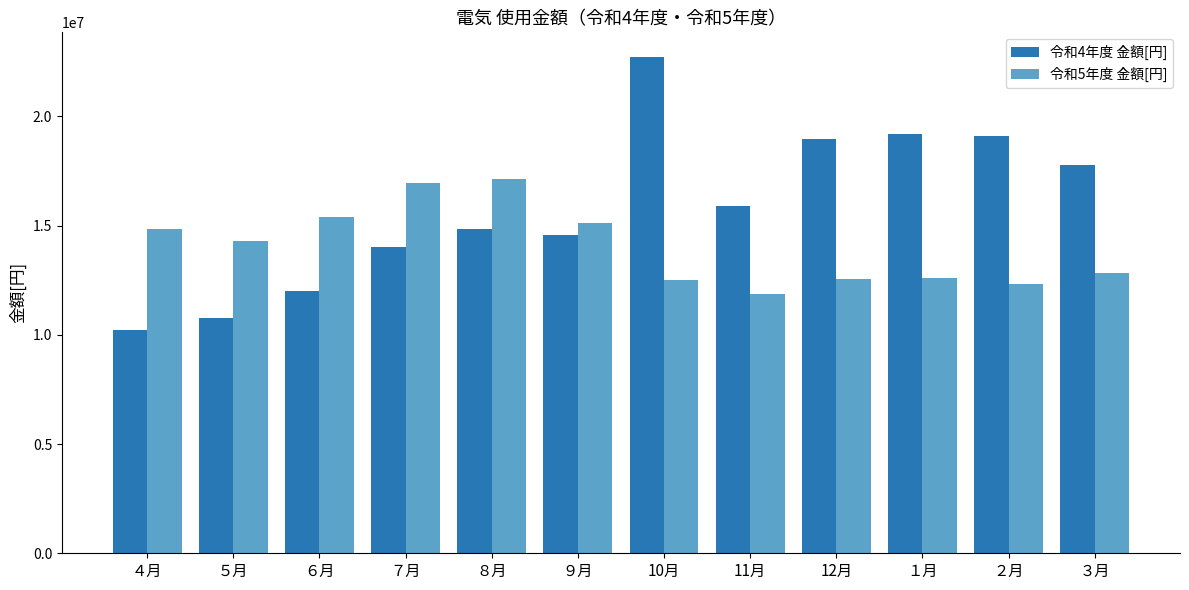

At which label does 令和4年度 金額[円] first exceed 15893205?

10月